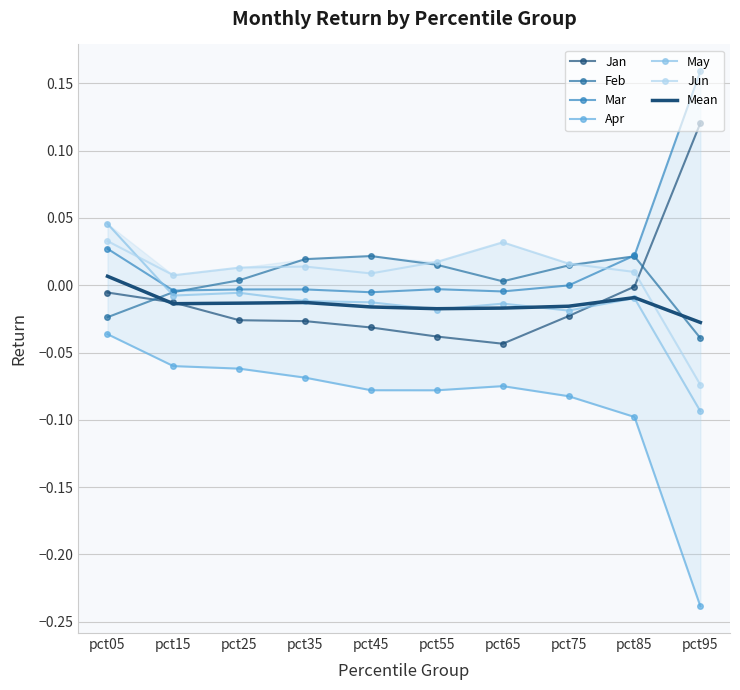

Where is the first local minimum for Jun?

pct15